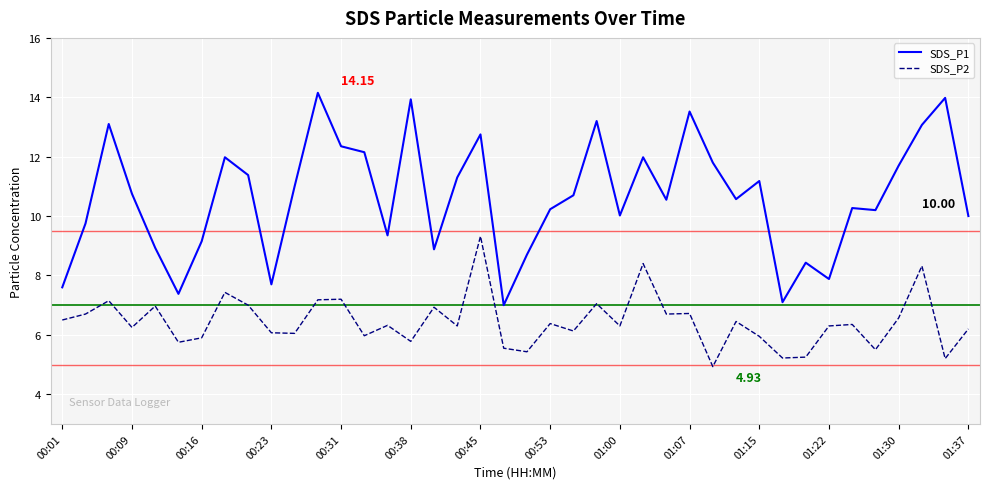

List the series in order of their peak value, highest first.

SDS_P1, SDS_P2